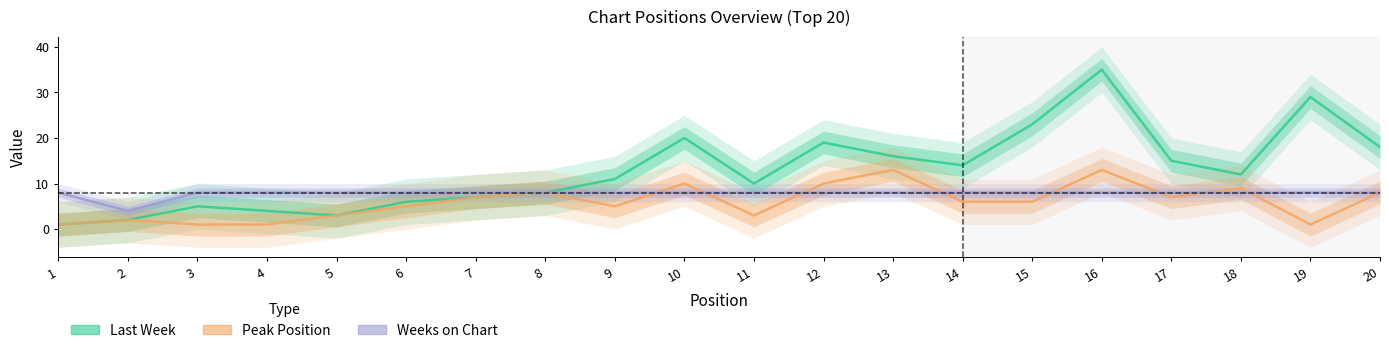

What is the value of the Last Week point at the 12th from the left?

19